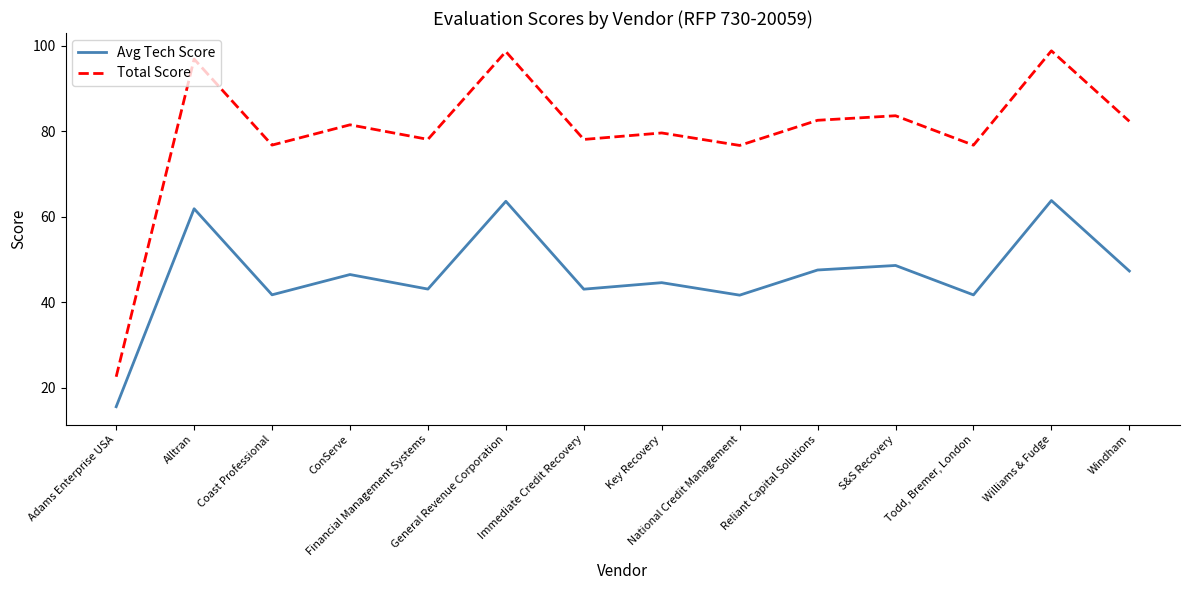

What is the approximate value of Total Score at Todd, Bremer, London?

76.7